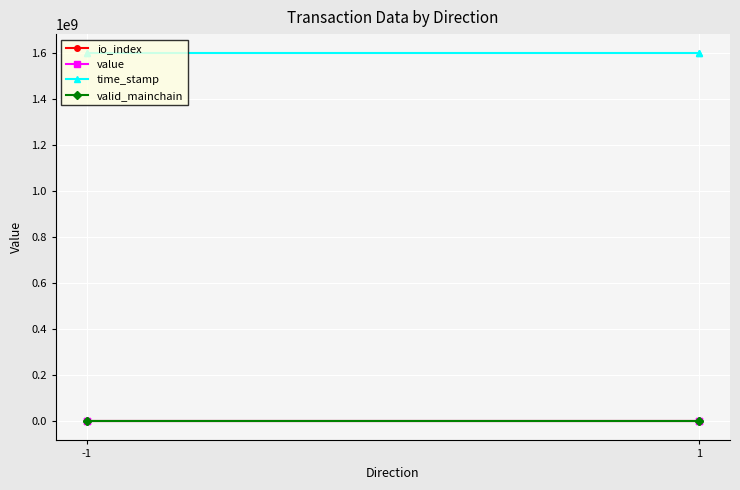

Between -1 and 1, which series saw the biggest shift?

time_stamp